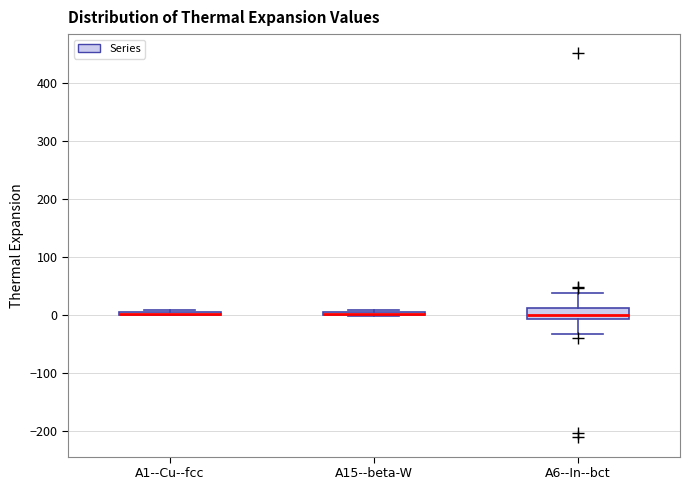

Where is the upper edge of the box for A1--Cu--fcc on the y-axis? The values are not printed on the chart, so give them approximately, as read against the axis.

10